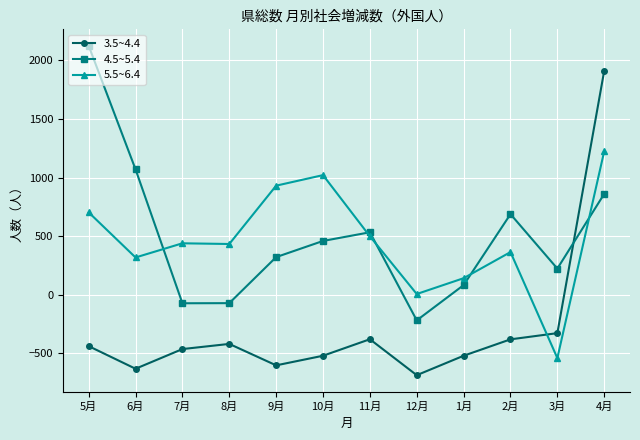

What is the total value across all series at 3月?

-646